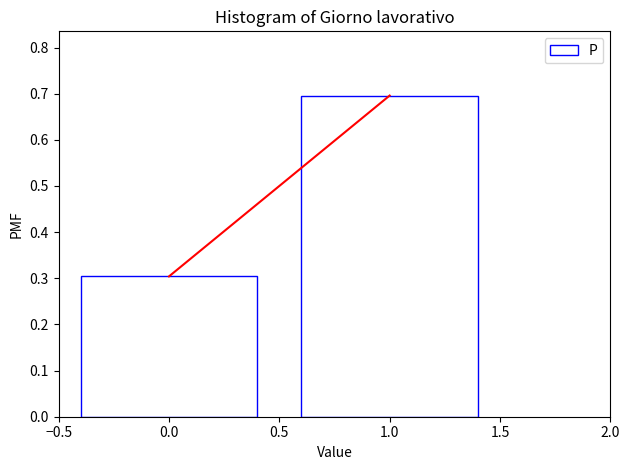

Reading right to left, extract all data points from this chart.

0.7	0.3